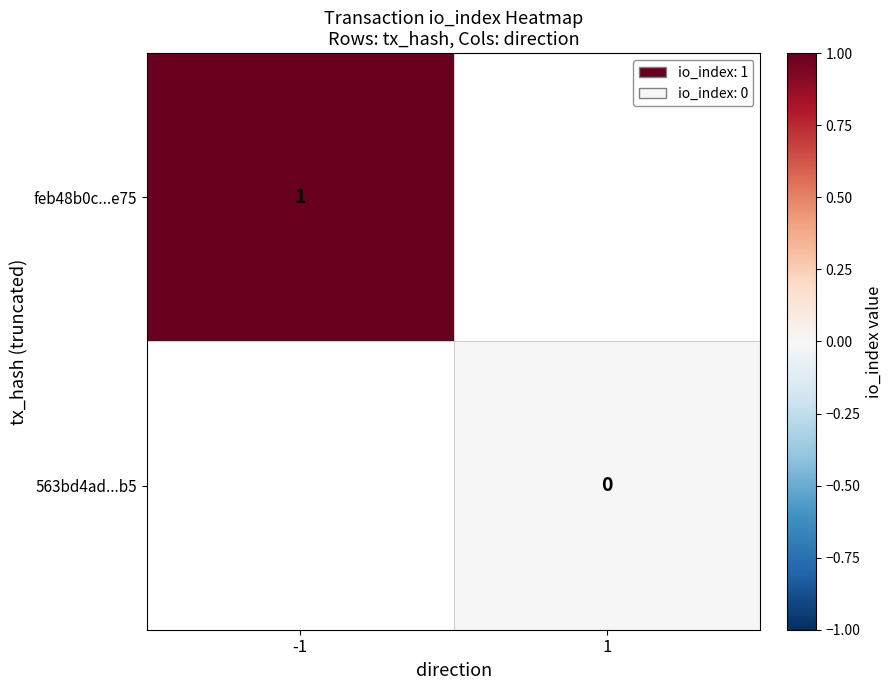

Is the value of feb48b0c...e75 at -1 greater than the value of 563bd4ad...b5 at 1?

Yes